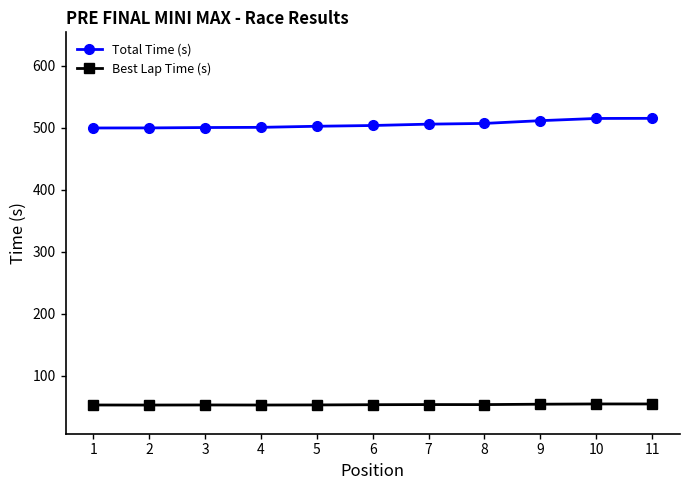

Rank the series by their average value, from highest to lowest.

Total Time (s), Best Lap Time (s)